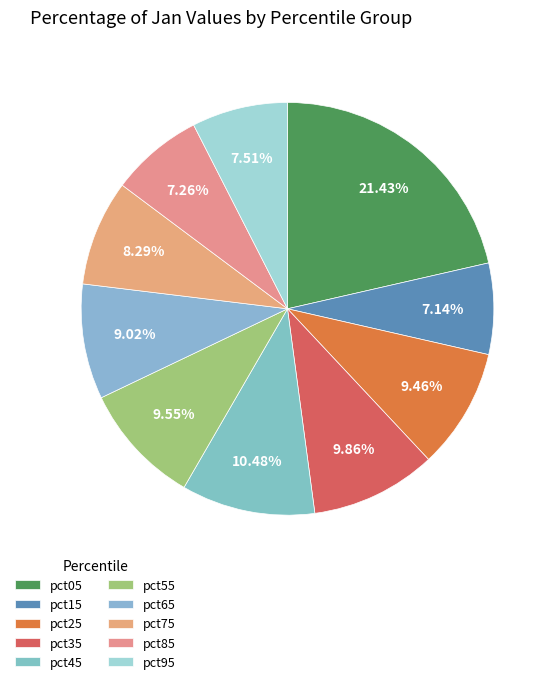

Is it true that pct65 is 3% of the pie?

False